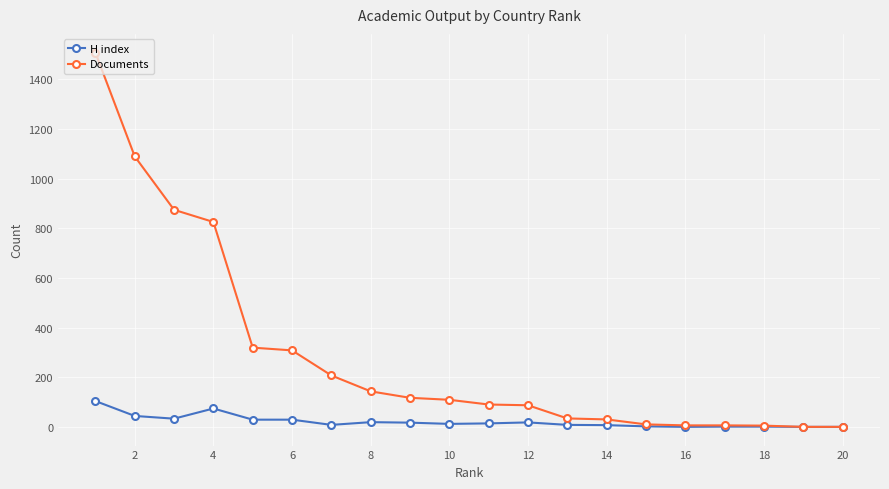

What is the sum of the H index values at 10 and 4?

88